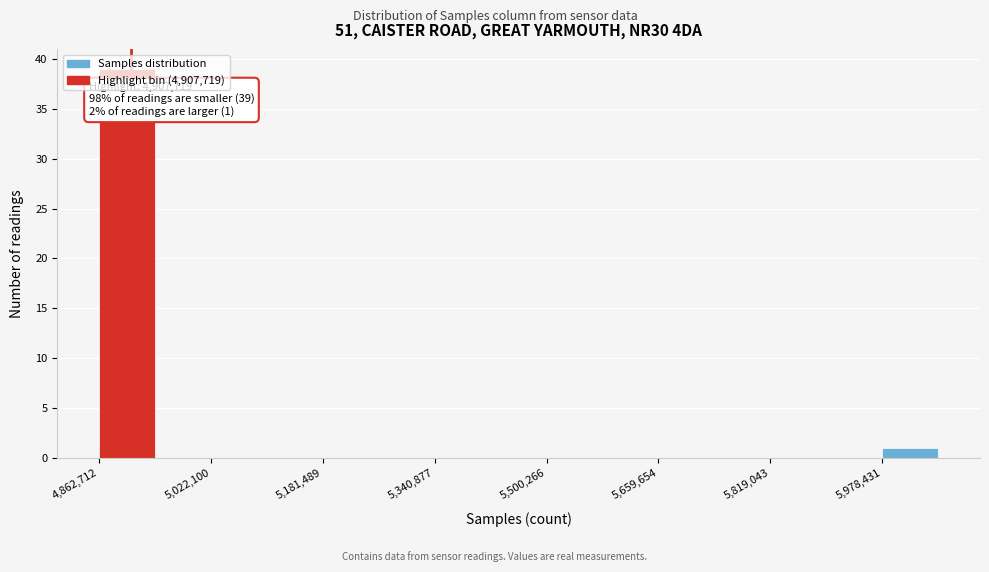

Read against the x-axis, roughly where is the centre of the tallest bar?

4900000